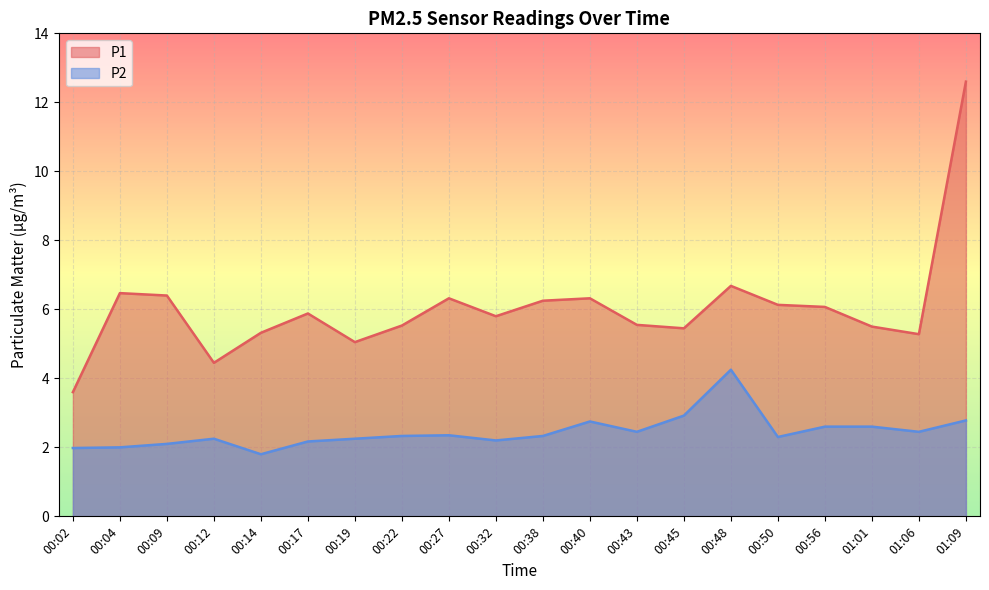

The value of P2 at 00:45 is 4.7. True or false?

False